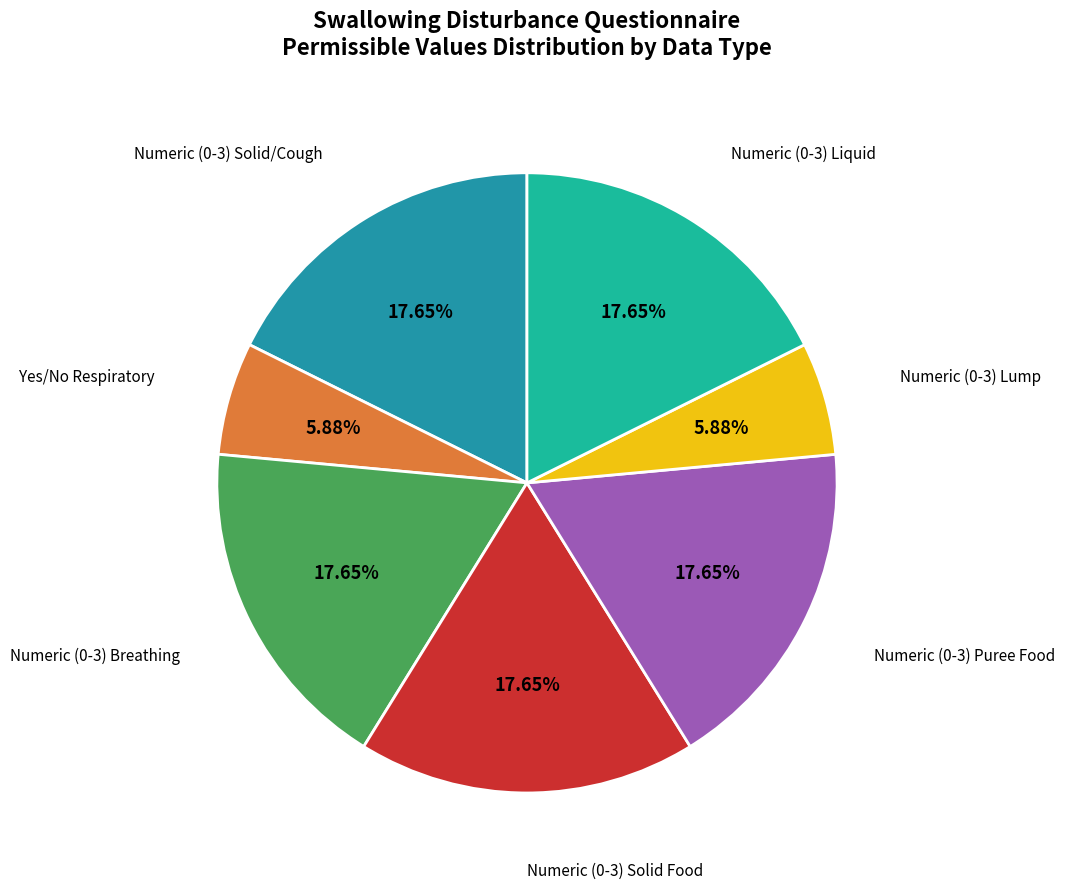

Is there a majority slice in this chart?

No